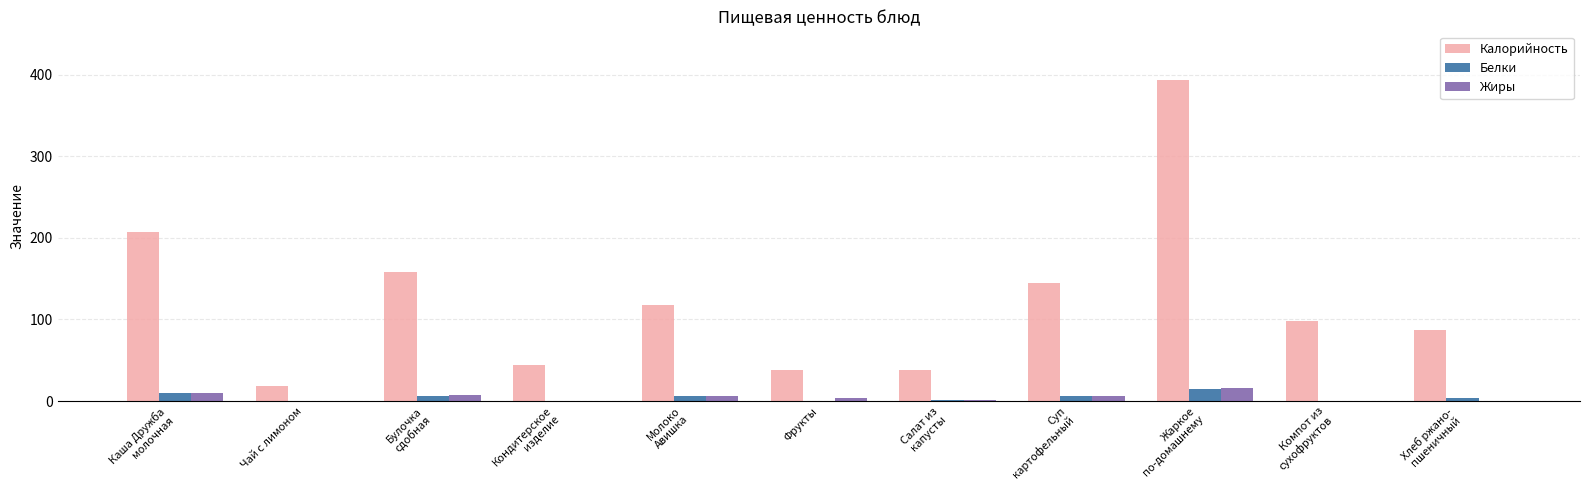

What is the approximate value of Жиры at Каша Дружба
молочная?

10.1